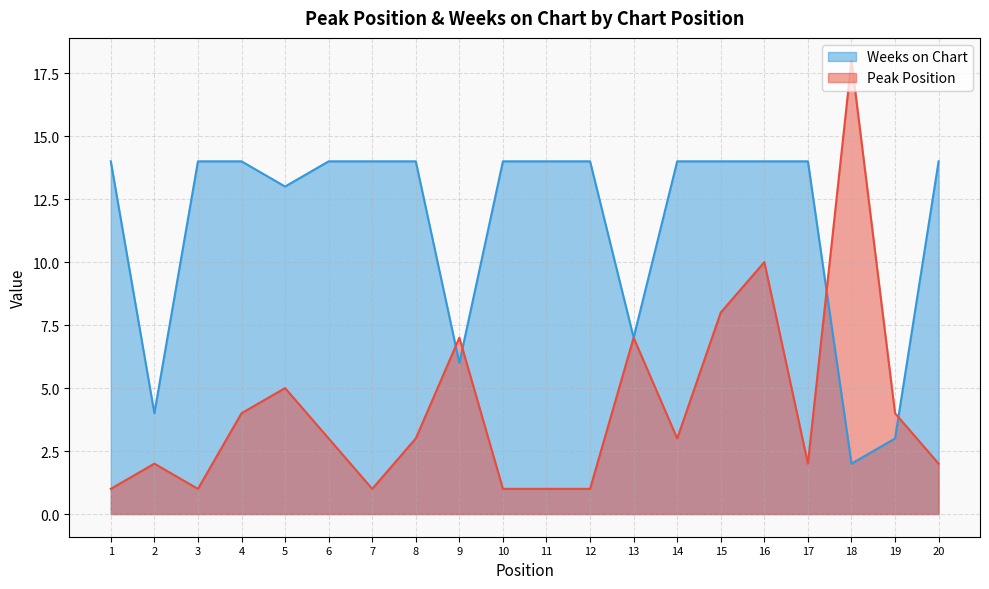

At how many categories does at least one series exceed 17?

1